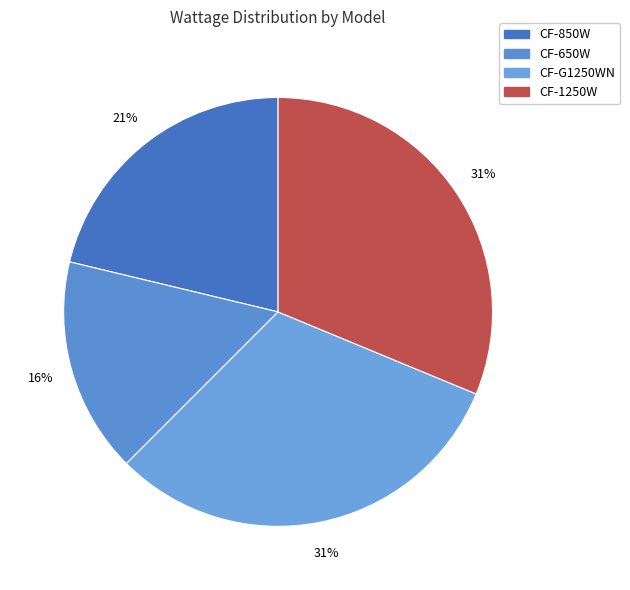

How many segments does this pie chart have?

4